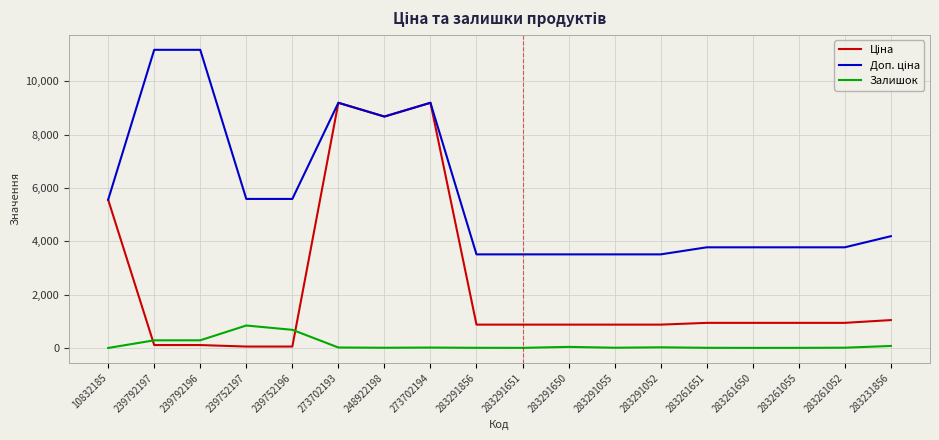

The Залишок series shows 289.0 at 239792197. True or false?

True